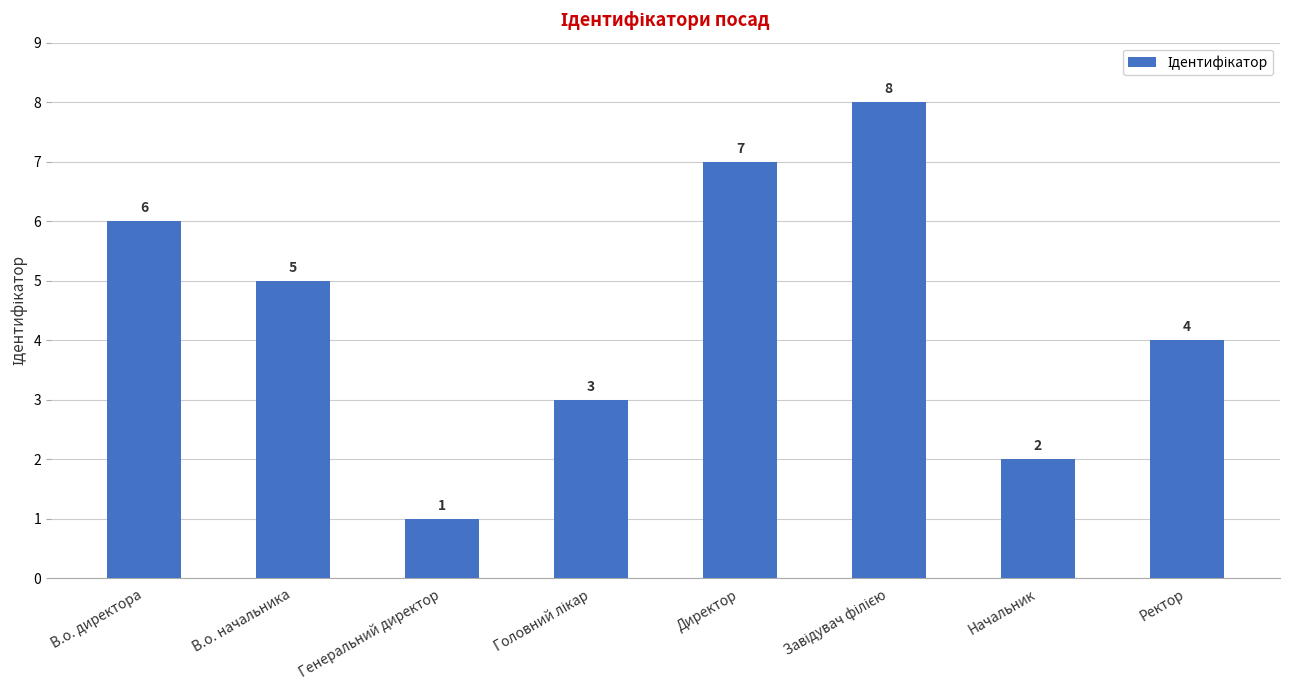

At which label is the value closest to 4?

Ректор